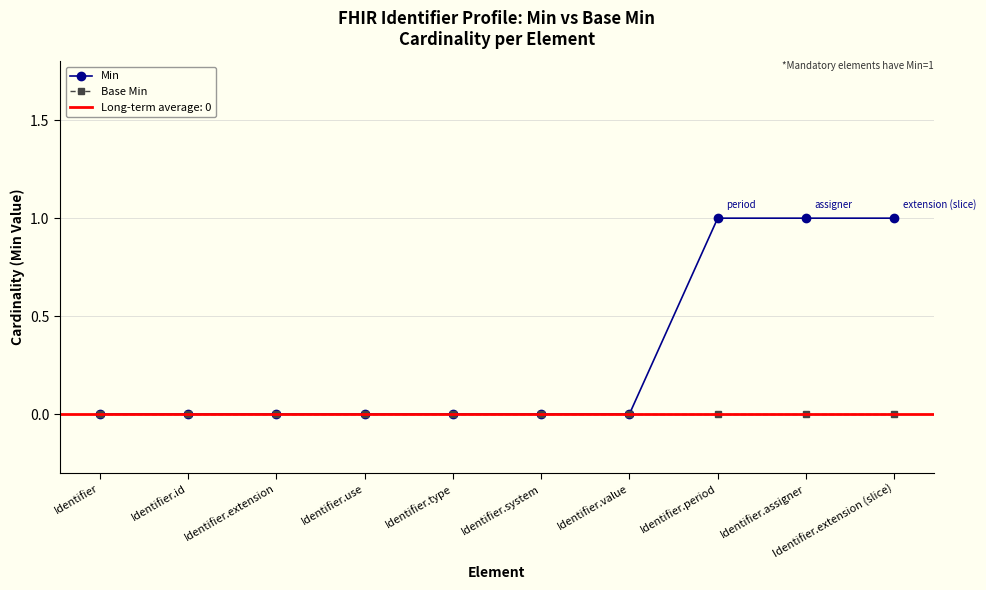

Reading left to right, what are all the values shown in this chart?

Min: 0	0	0	0	0	0	0	1	1	1
Base Min: 0	0	0	0	0	0	0	0	0	0